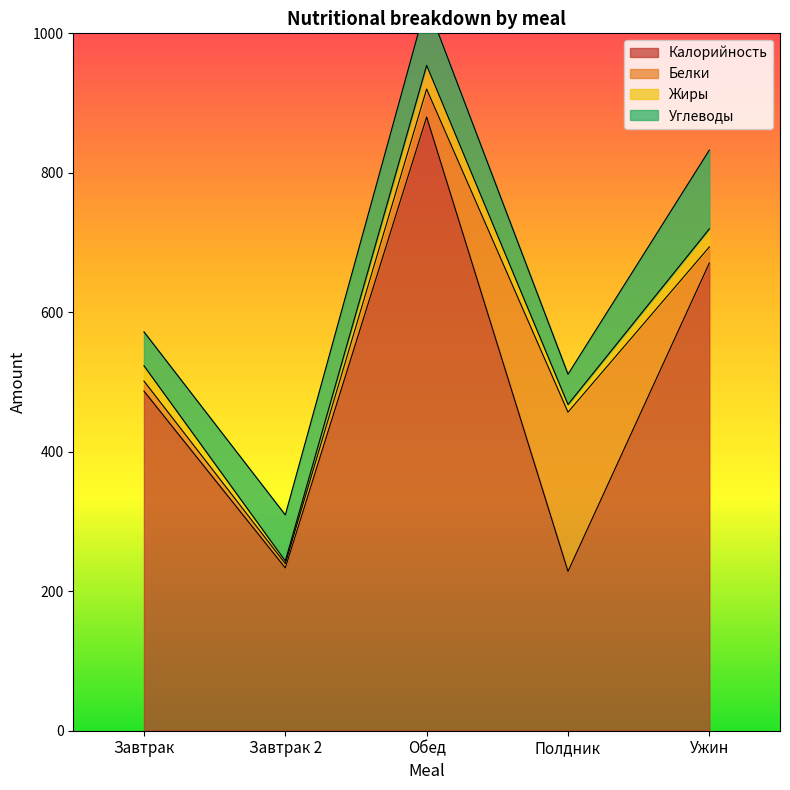

At which category is the sum across all series the highest?

Обед